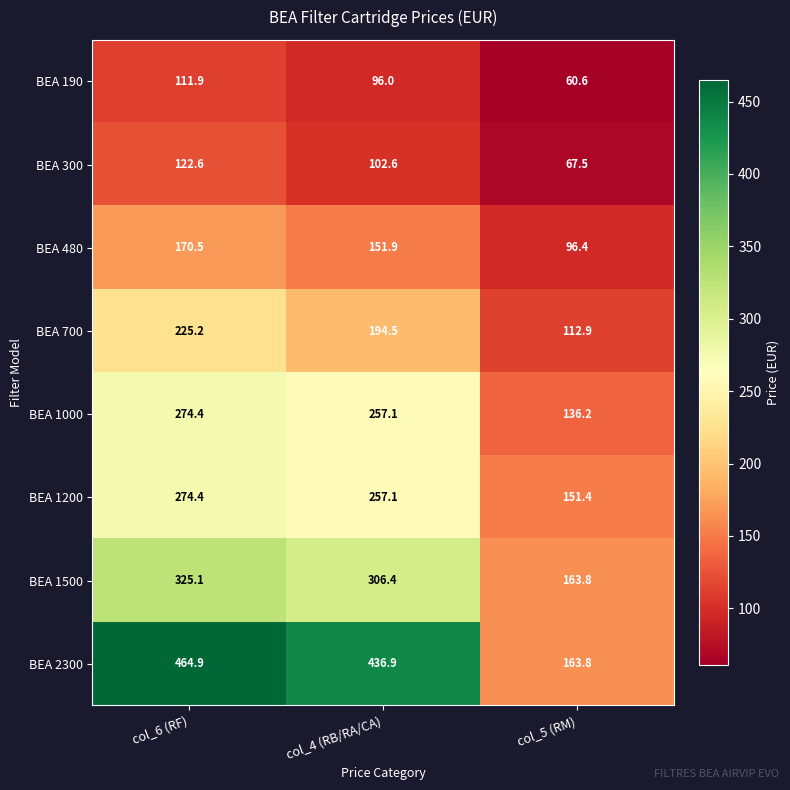

Reading left to right, extract all data points from this chart.

BEA 190: col_6 (RF)=111.9	col_4 (RB/RA/CA)=96.0	col_5 (RM)=60.6
BEA 300: col_6 (RF)=122.6	col_4 (RB/RA/CA)=102.6	col_5 (RM)=67.5
BEA 480: col_6 (RF)=170.5	col_4 (RB/RA/CA)=151.9	col_5 (RM)=96.4
BEA 700: col_6 (RF)=225.2	col_4 (RB/RA/CA)=194.5	col_5 (RM)=112.9
BEA 1000: col_6 (RF)=274.4	col_4 (RB/RA/CA)=257.1	col_5 (RM)=136.2
BEA 1200: col_6 (RF)=274.4	col_4 (RB/RA/CA)=257.1	col_5 (RM)=151.4
BEA 1500: col_6 (RF)=325.1	col_4 (RB/RA/CA)=306.4	col_5 (RM)=163.8
BEA 2300: col_6 (RF)=464.9	col_4 (RB/RA/CA)=436.9	col_5 (RM)=163.8